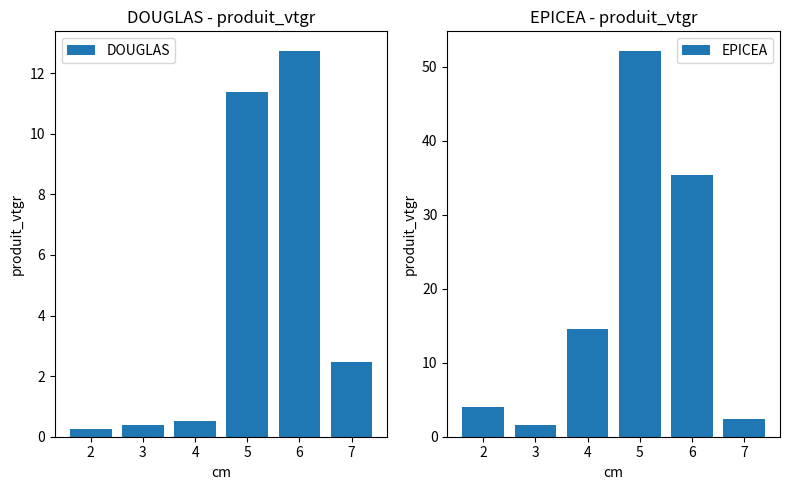

Reading right to left, list all the values displayed in this chart.

DOUGLAS: 2.5	12.7	11.4	0.5	0.4	0.3
EPICEA: 2.4	35.4	52.2	14.5	1.5	4.0